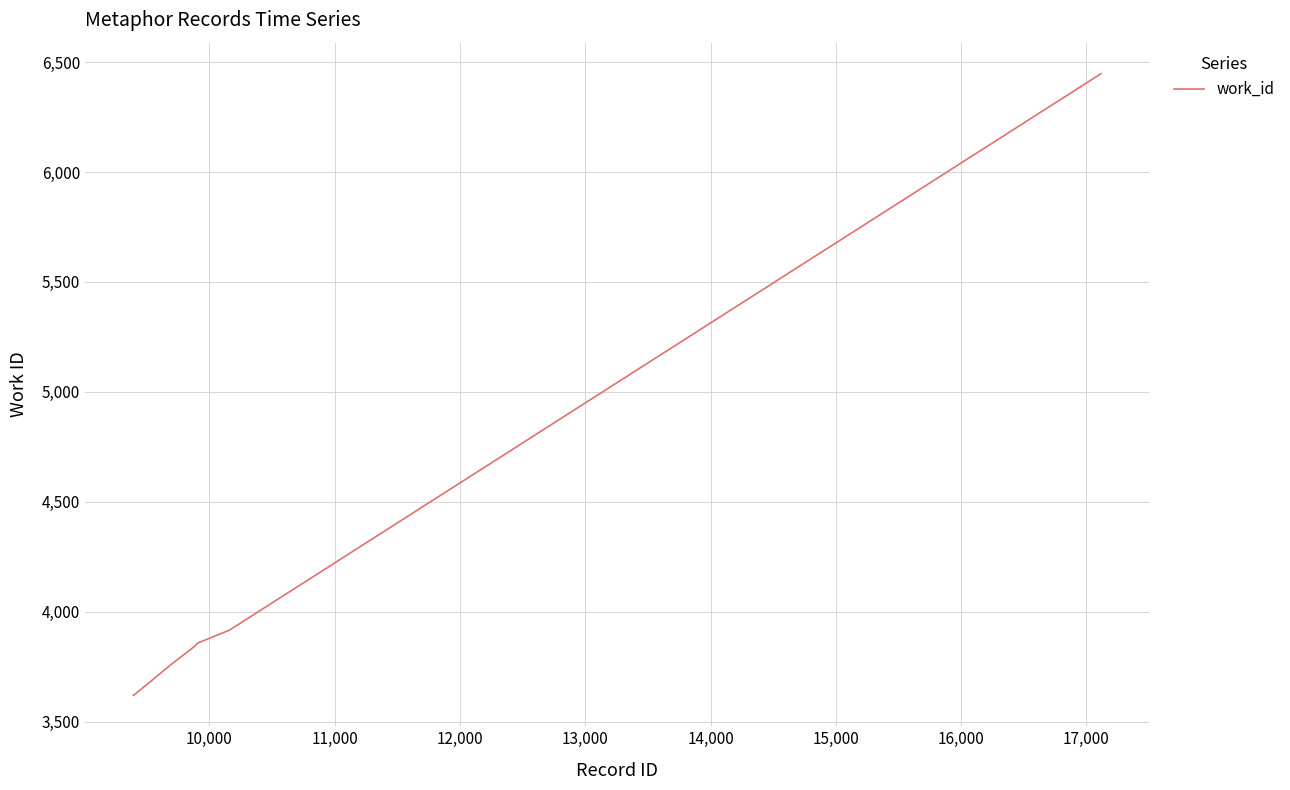

What is the difference between the maximum and minimum values?

2827